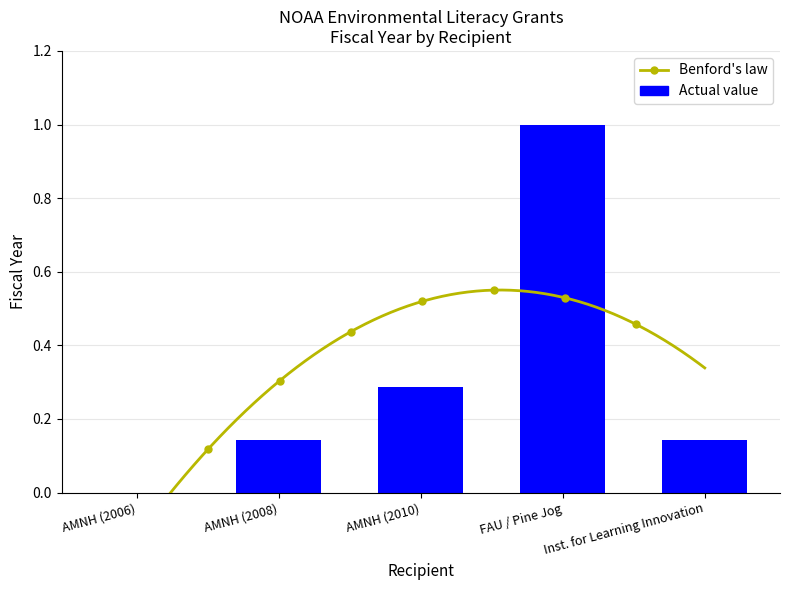

What is the average value?

0.3